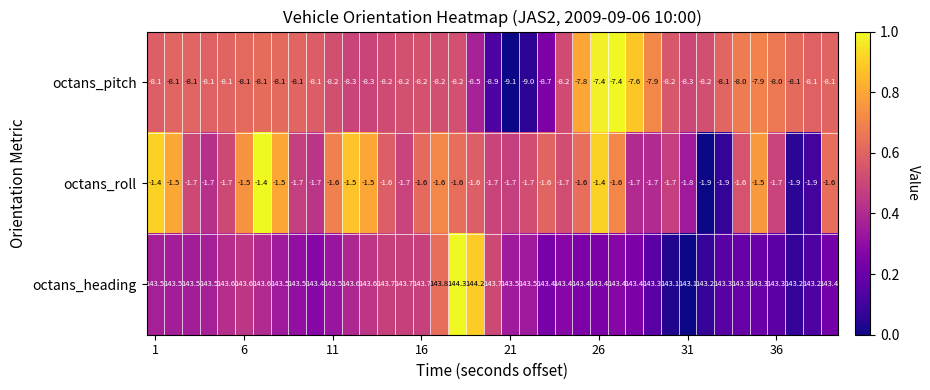

What is the average value of the octans_pitch series?

-8.2